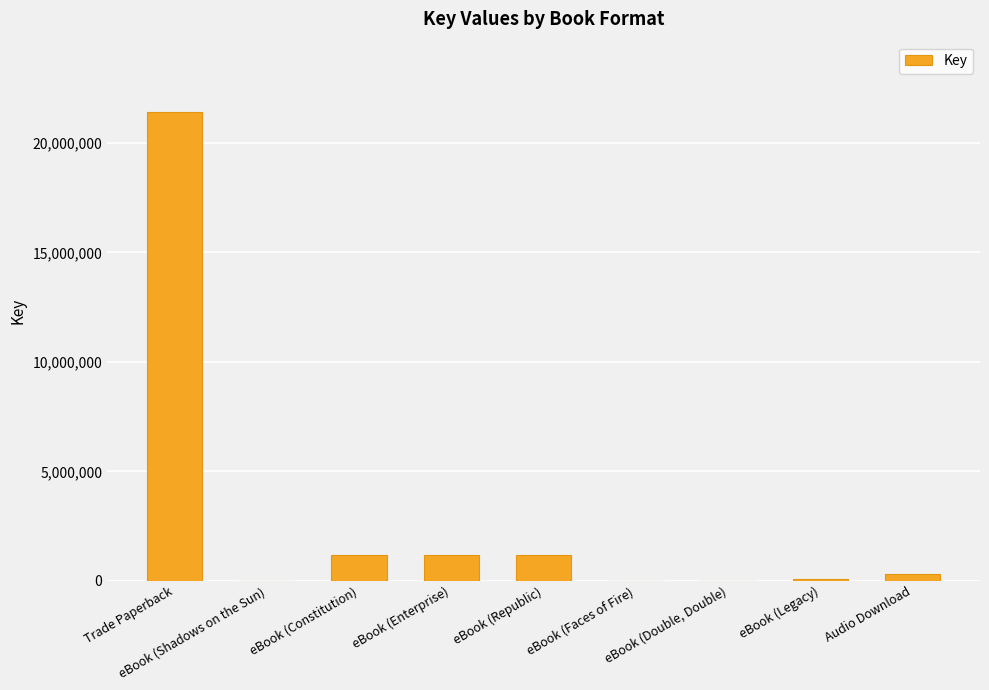

Rank the categories by value from highest to lowest.

Trade Paperback, eBook (Enterprise), eBook (Constitution), eBook (Republic), Audio Download, eBook (Legacy), eBook (Shadows on the Sun), eBook (Double, Double), eBook (Faces of Fire)